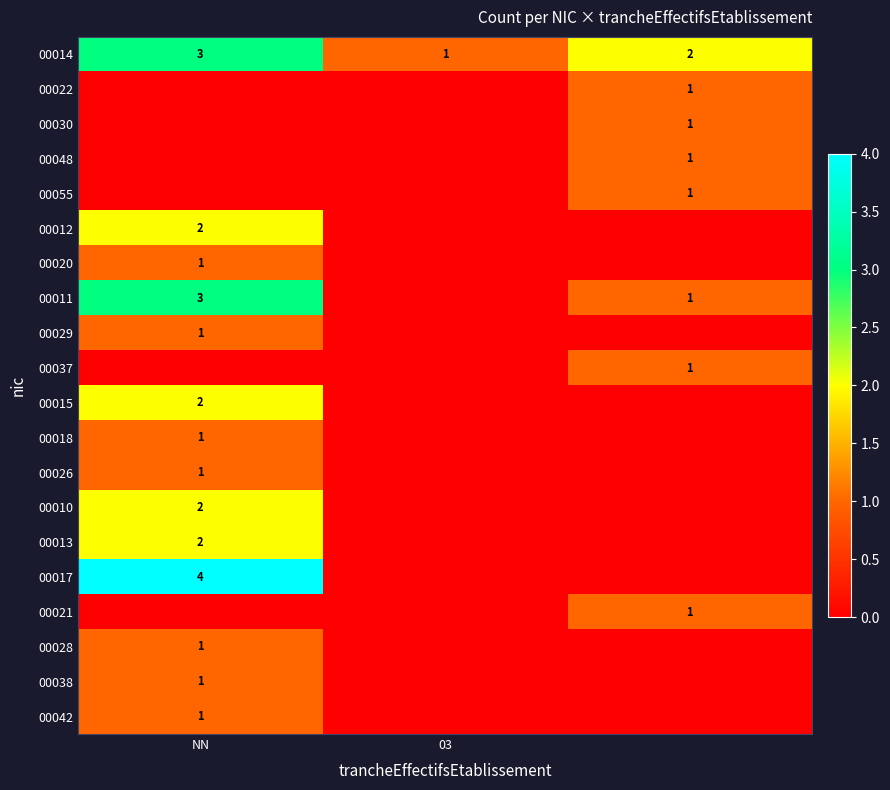

What is the spread (max minus min) of values at 2?

2